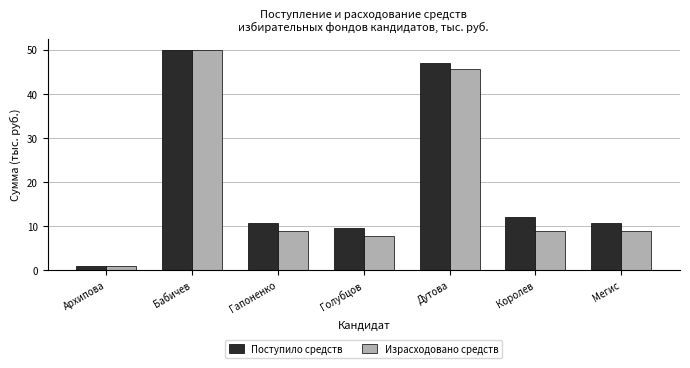

Reading left to right, what are all the values shown in this chart?

Поступило средств: 1.0	50.0	10.7	9.5	47.0	12.0	10.7
Израсходовано средств: 1.0	50.0	9.0	7.9	45.7	9.0	9.0